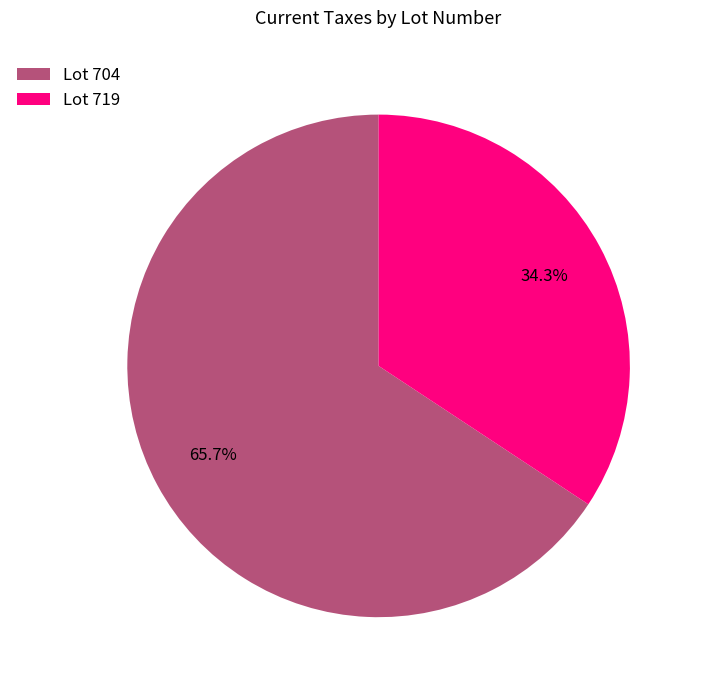

Does any single category account for the majority?

Yes